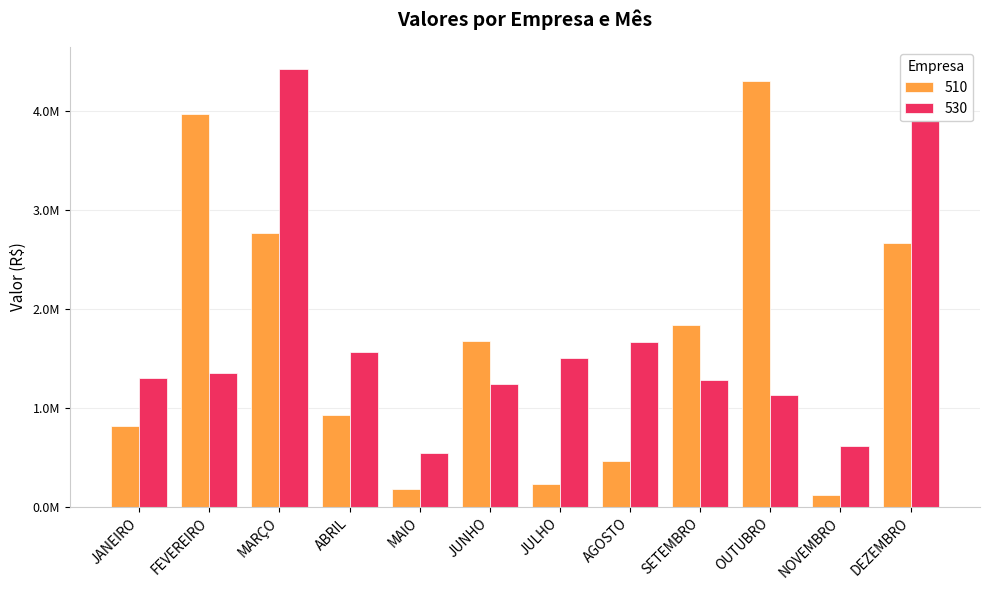

Reading left to right, list all the values displayed in this chart.

510: JANEIRO=820588.0	FEVEREIRO=3970794.0	MARÇO=2772871.1	ABRIL=927808.5	MAIO=177325.3	JUNHO=1680783.0	JULHO=234227.9	AGOSTO=466824.9	SETEMBRO=1833845.5	OUTUBRO=4306265.8	NOVEMBRO=117221.5	DEZEMBRO=2663856.5
530: JANEIRO=1305169.3	FEVEREIRO=1348610.4	MARÇO=4424636.2	ABRIL=1569279.0	MAIO=546718.0	JUNHO=1244990.2	JULHO=1501207.4	AGOSTO=1661402.8	SETEMBRO=1281649.6	OUTUBRO=1129855.4	NOVEMBRO=612279.7	DEZEMBRO=3907477.0